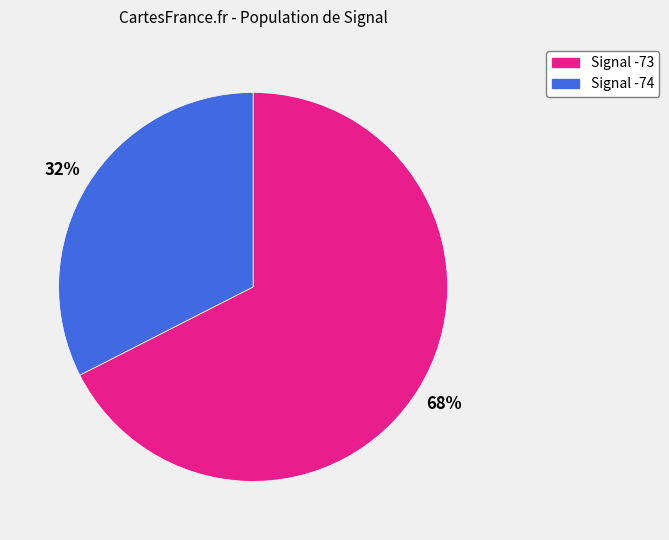

To the nearest percent, what is the average slice percentage?

50%